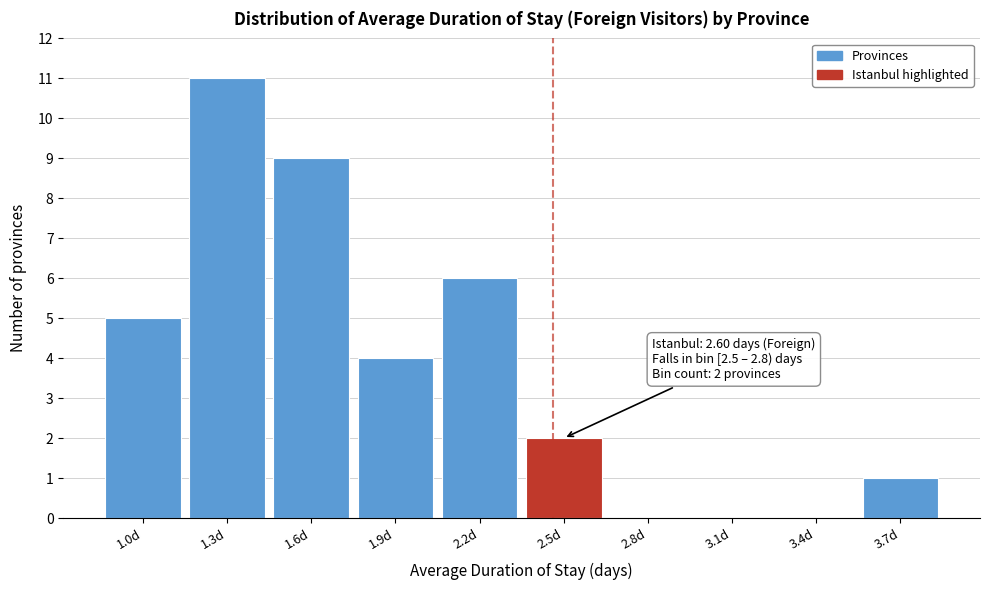

Reading left to right, transcribe all the data shown in this chart.

1.0d=5	1.3d=11	1.6d=9	1.9d=4	2.2d=6	2.5d=2	2.8d=0	3.1d=0	3.4d=0	3.7d=1